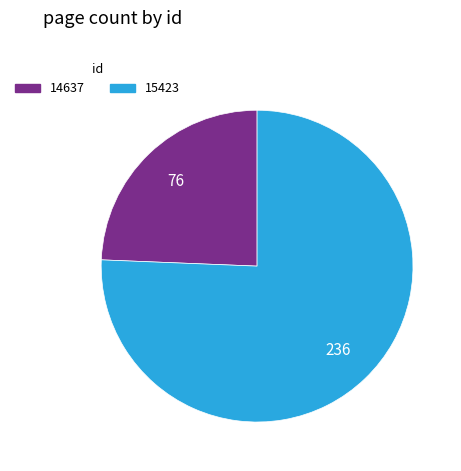

Rank the categories by value from highest to lowest.

15423, 14637